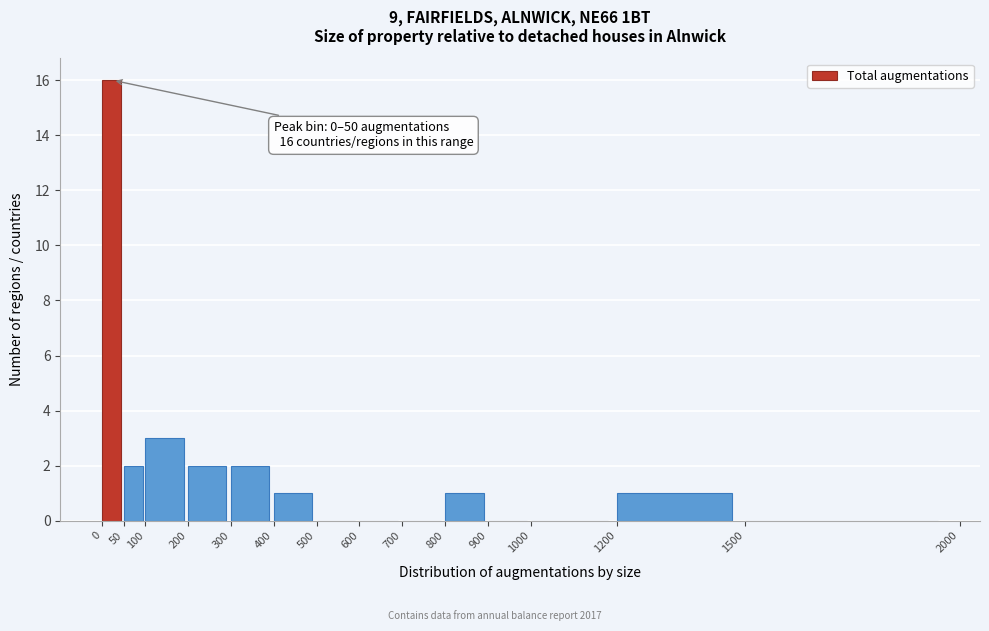

Over which range of the x-axis is the bar tallest?

0 to 50